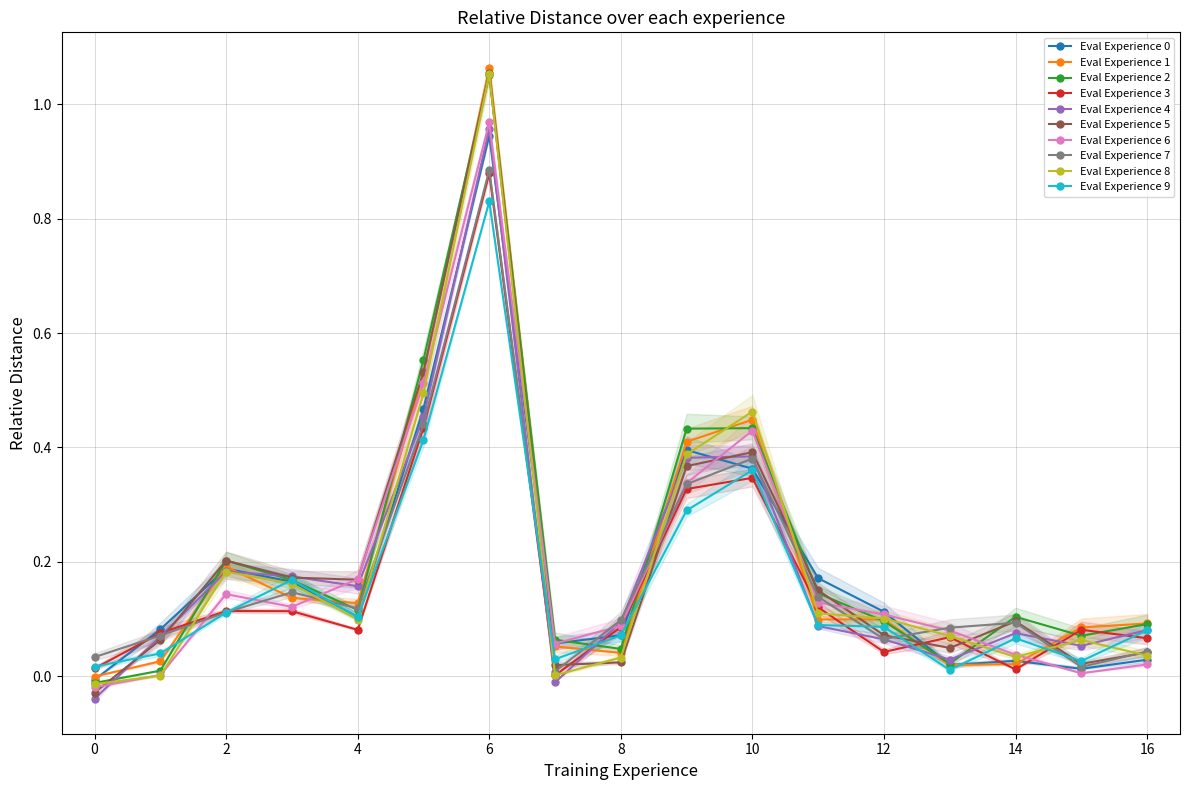

Which category has the highest value in the Eval Experience 4 series?

6